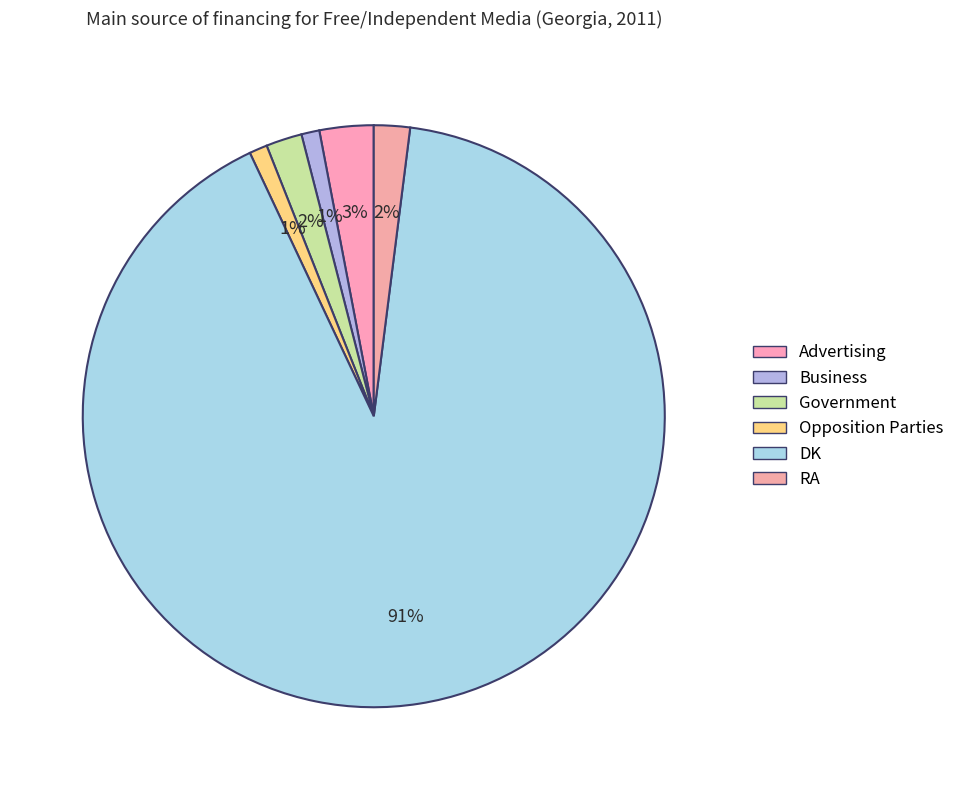

Is it true that Government is 2% of the pie?

True